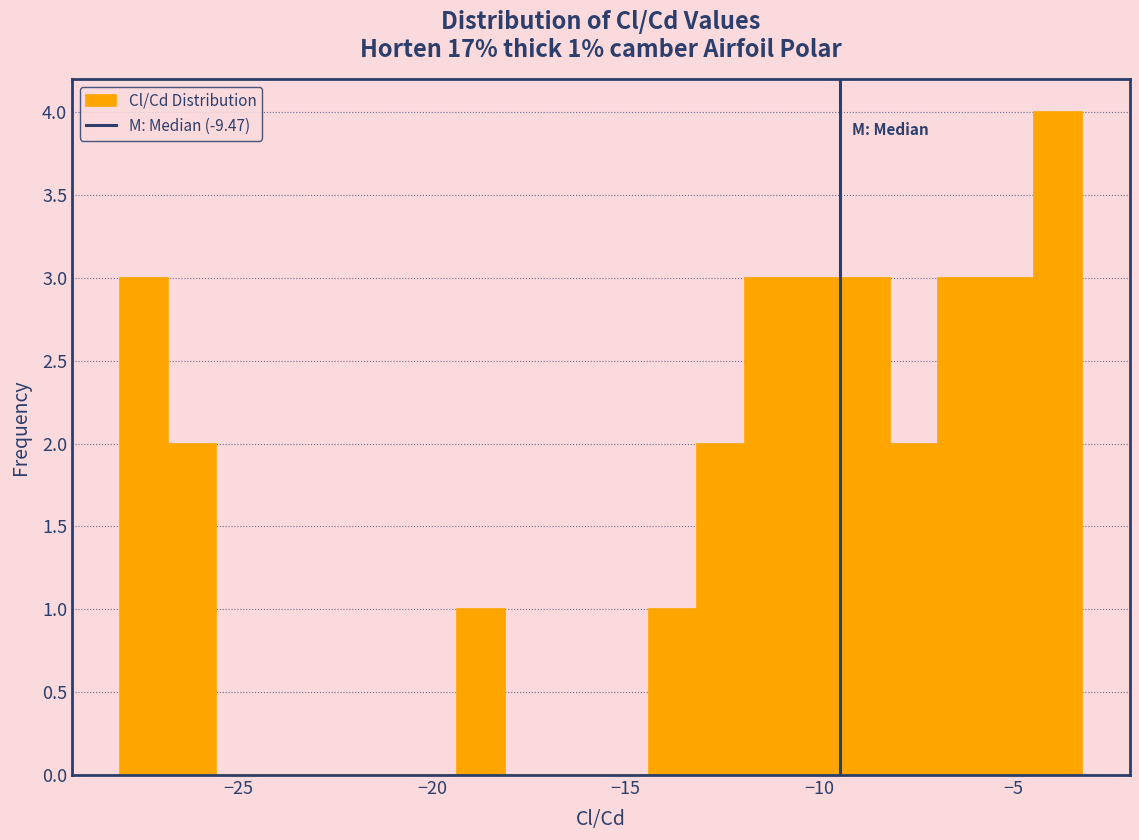

Around what value on the x-axis is the tallest bar? Give the approximate position of its centre, as read against the axis.

-4.0